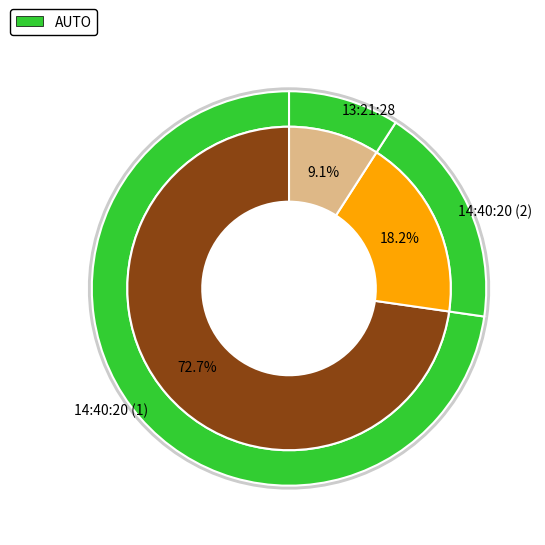

What percentage is the 14:40:20 (2) slice, to the nearest percent?

18%